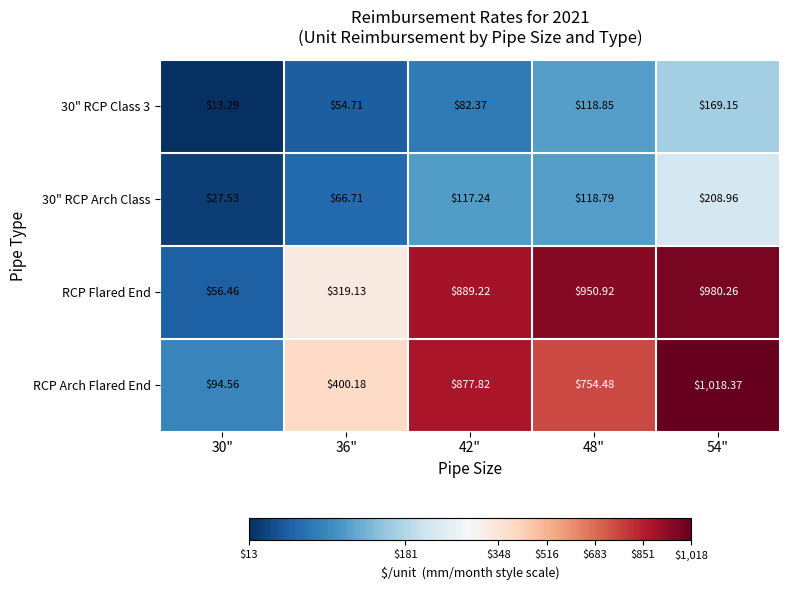

Which series changed the most between 30" and 48"?

RCP Flared End